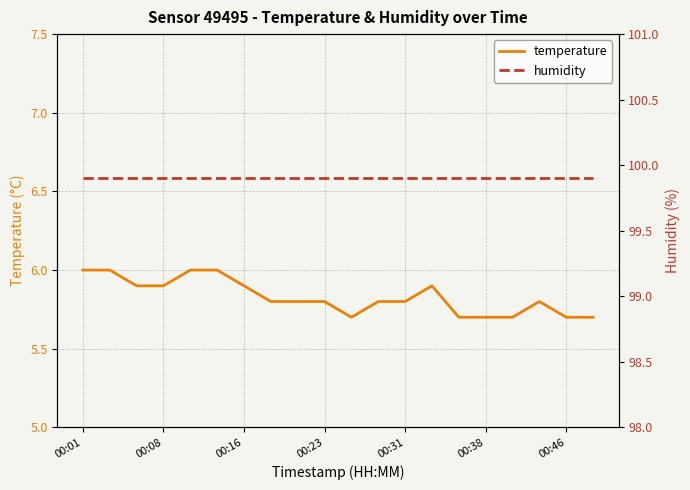

What is the highest value of the temperature series?

6.0